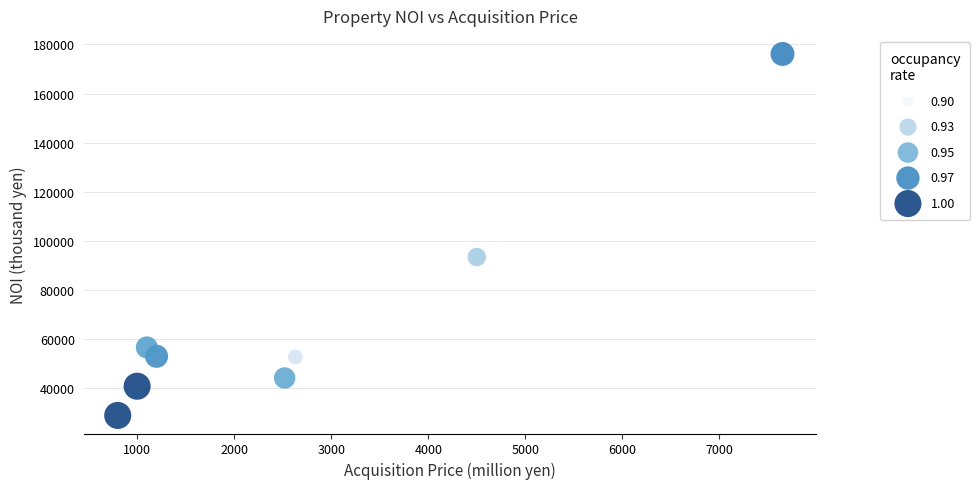

What Y value in the scatter plot is closest to 102541?

93450